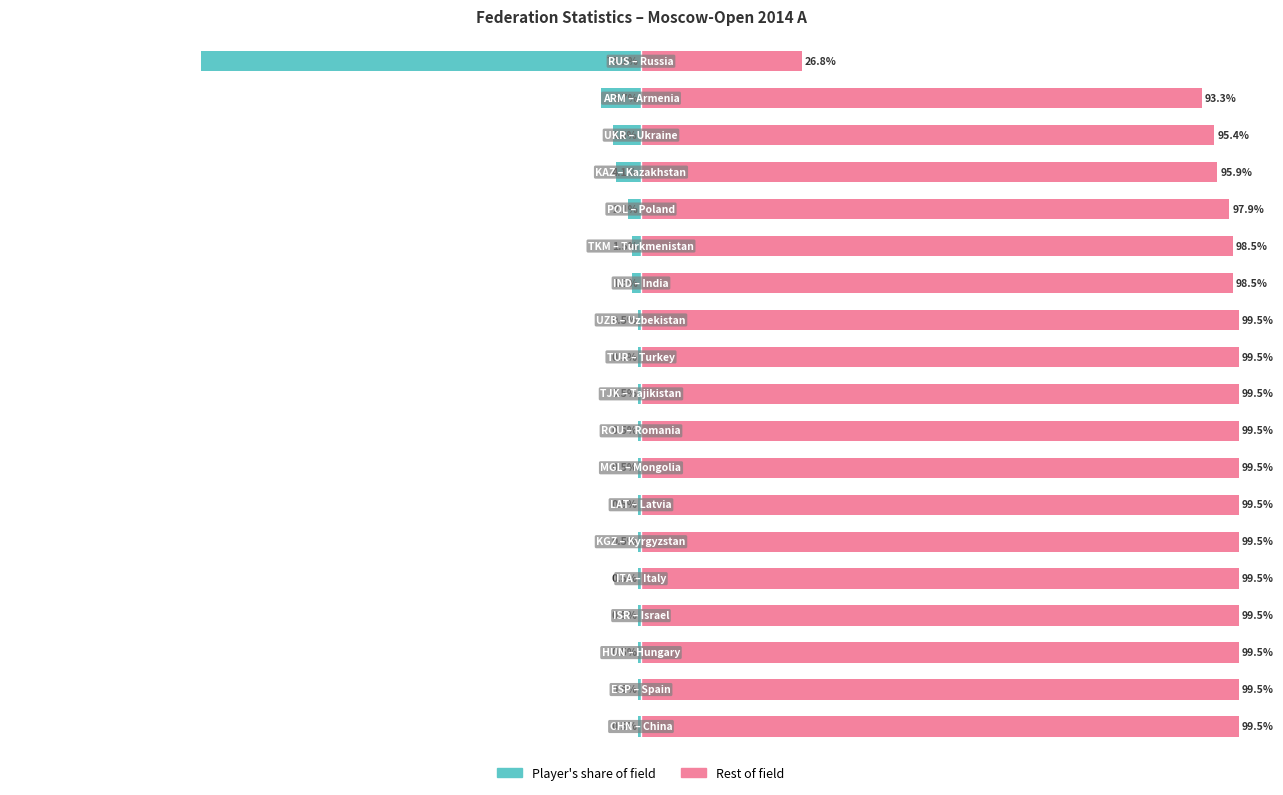

What is the total value across all series at 8?

99.0